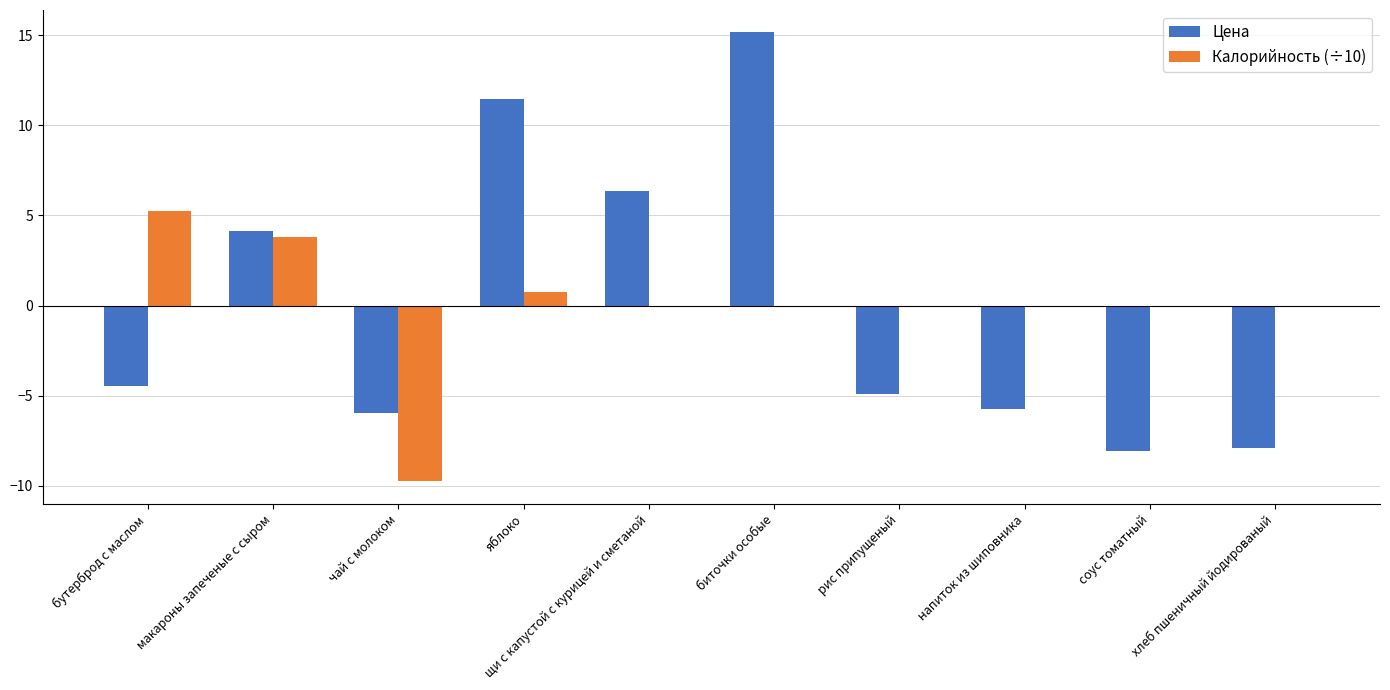

Reading left to right, what are all the values shown in this chart?

Цена: бутерброд с маслом=-4.4	макароны запеченые с сыром=4.1	чай с молоком=-6.0	яблоко=11.4	щи с капустой с курицей и сметаной=6.4	биточки особые=15.2	рис припущеный=-4.9	напиток из шиповника=-5.8	соус томатный=-8.0	хлеб пшеничный йодированый=-7.9
Калорийность (÷10): бутерброд с маслом=5.2	макароны запеченые с сыром=3.8	чай с молоком=-9.8	яблоко=0.7	щи с капустой с курицей и сметаной=0.0	биточки особые=0.0	рис припущеный=0.0	напиток из шиповника=0.0	соус томатный=0.0	хлеб пшеничный йодированый=0.0